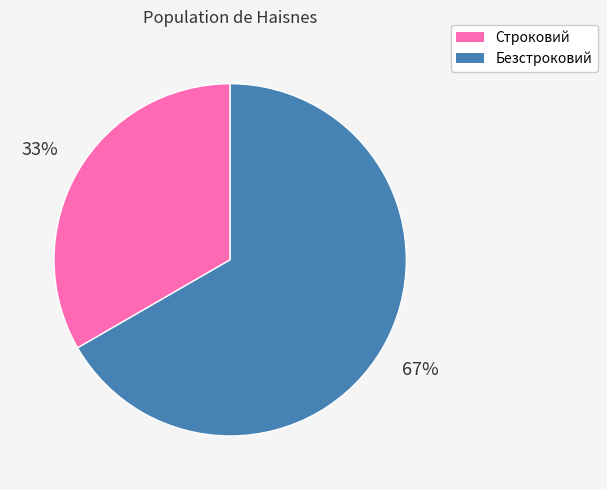

Between Безстроковий and Строковий, which is larger?

Безстроковий